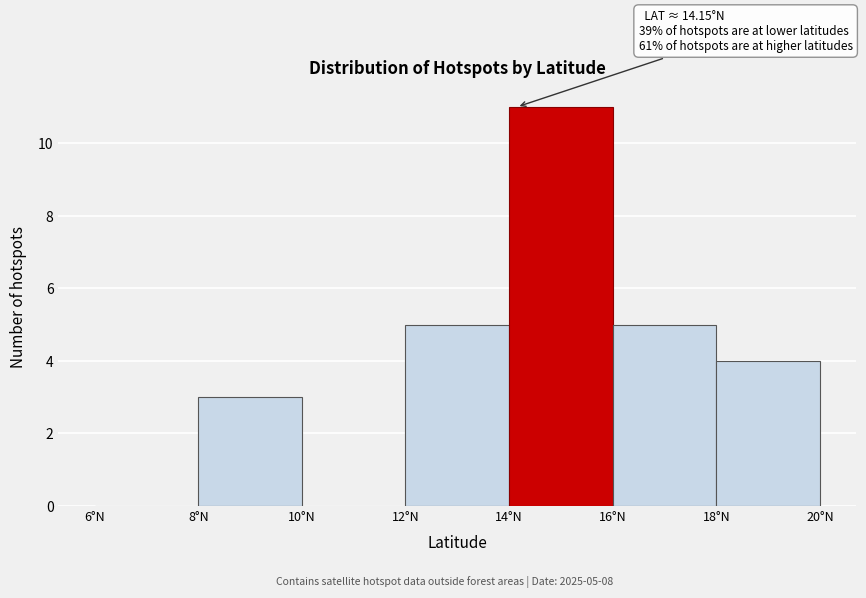

Which range on the x-axis has the tallest bar?

14 to 16